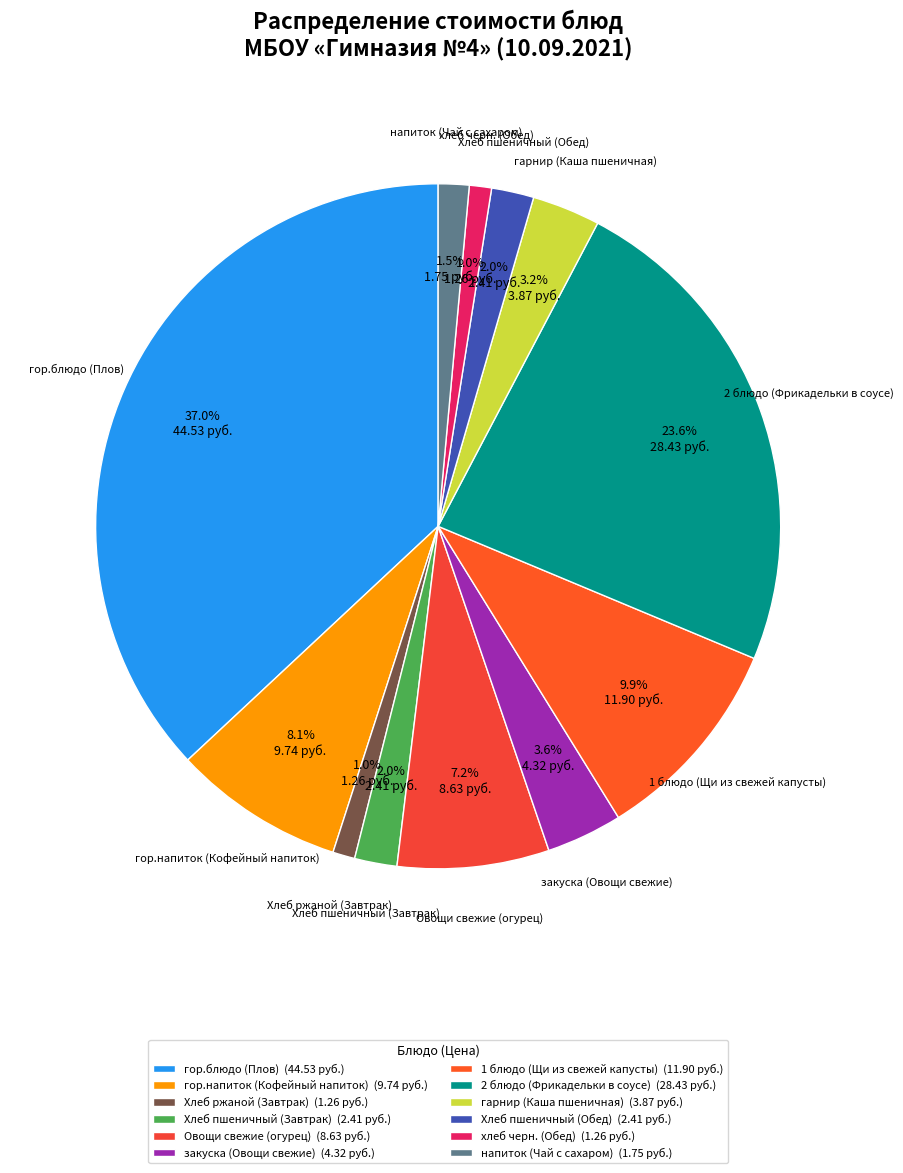

What percentage is the гор.напиток (Кофейный напиток) slice, to the nearest percent?

8%